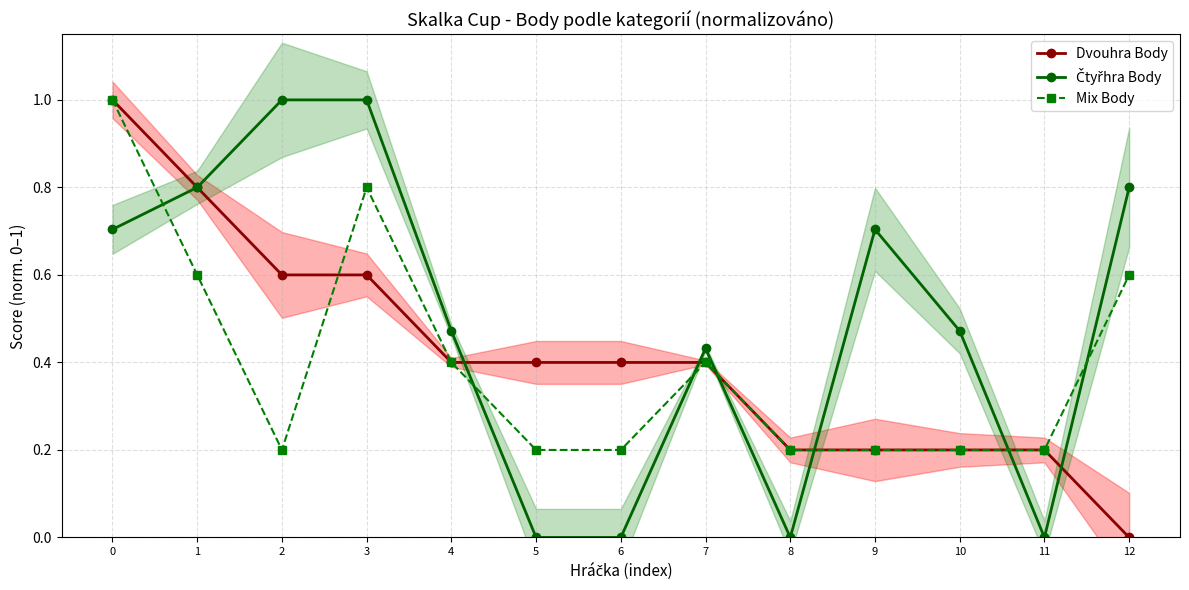

Rank the series at 7 from lowest to highest value.

Dvouhra Body, Mix Body, Čtyřhra Body